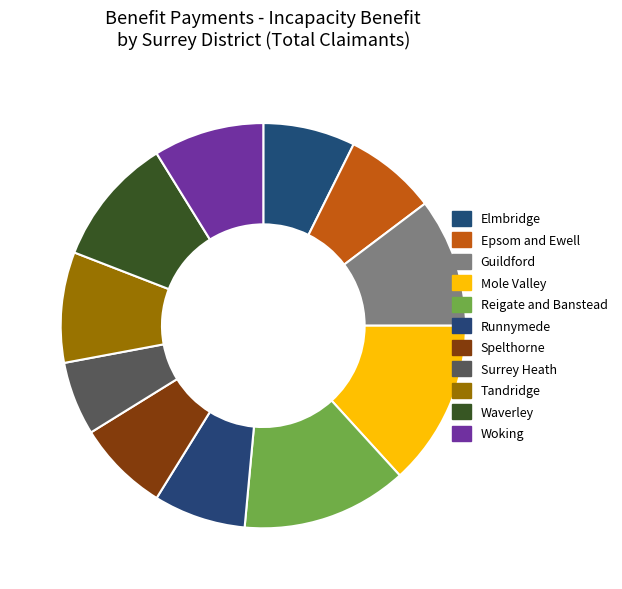

What is the change in value from Spelthorne to Woking?

+10